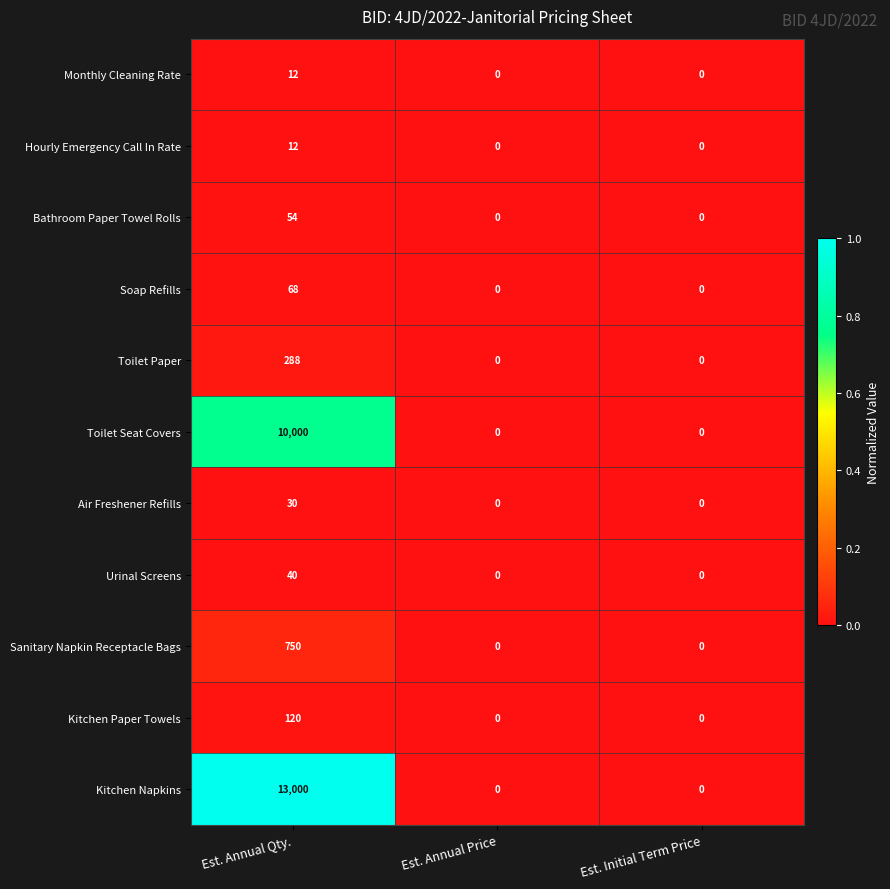

Which series has the largest total across all categories?

Kitchen Napkins